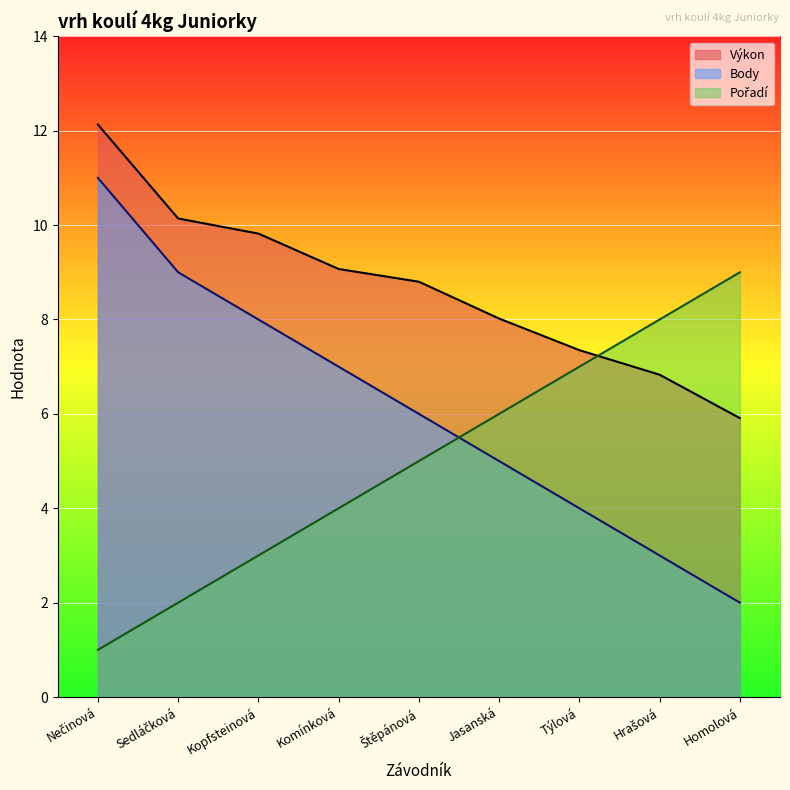

Which series has the largest total across all categories?

Výkon